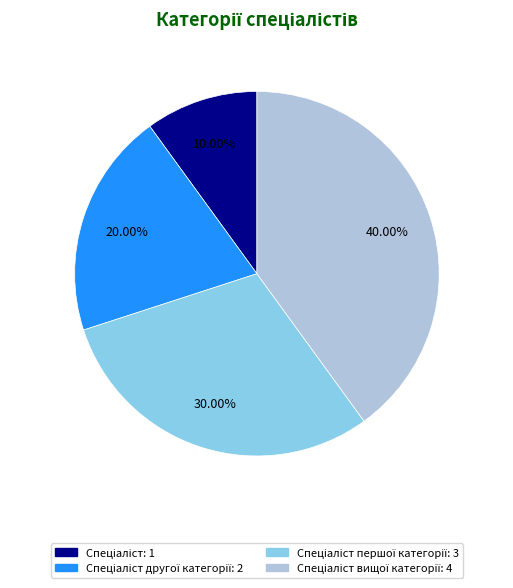

Is there a majority slice in this chart?

No